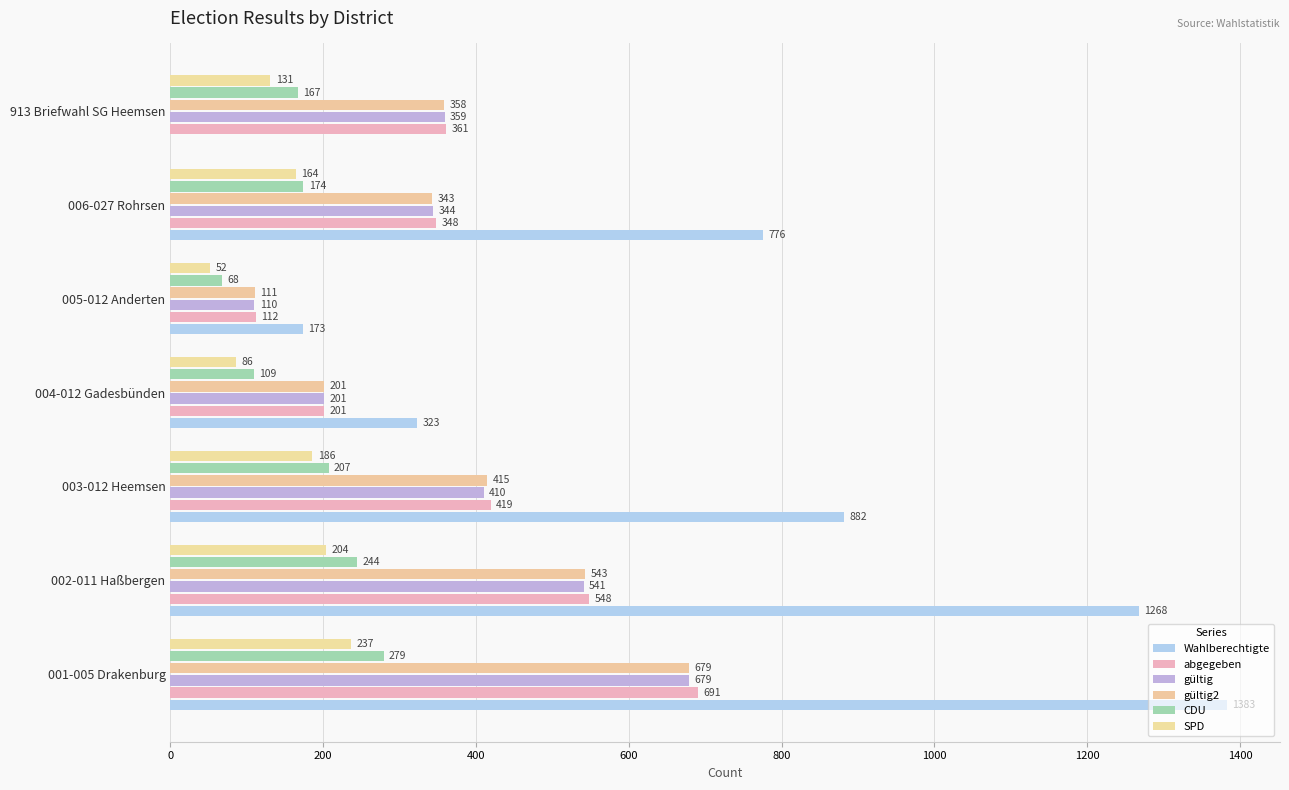

Which series has the largest total across all categories?

Wahlberechtigte